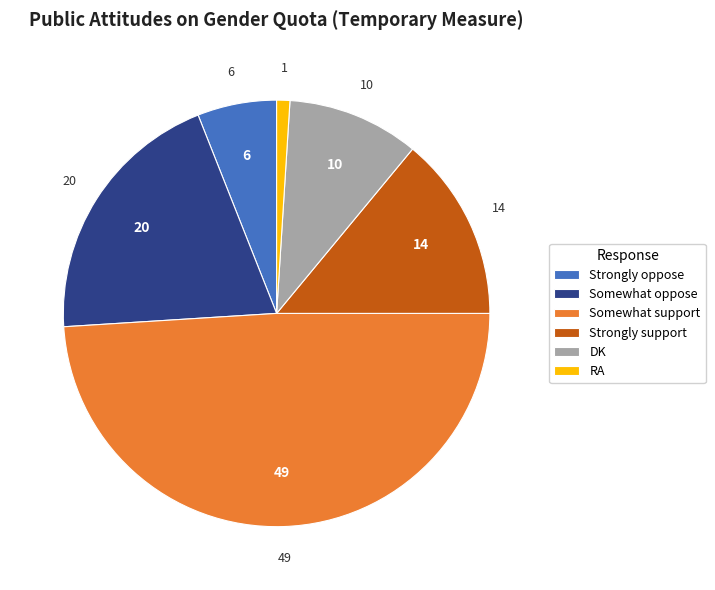

Is there a majority slice in this chart?

No